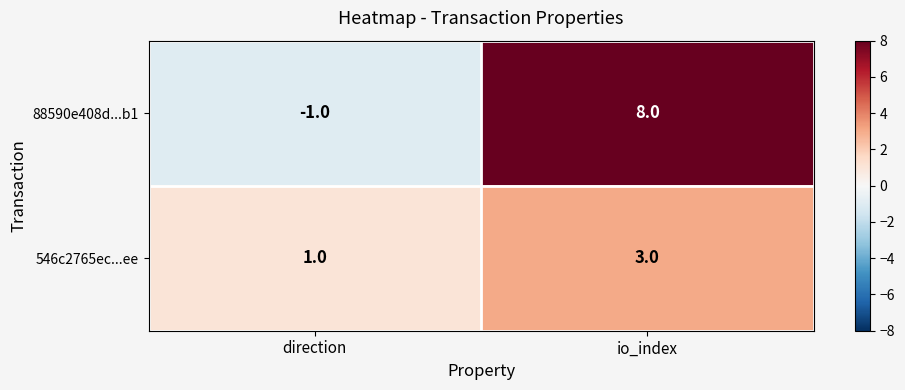

Reading left to right, list all the values displayed in this chart.

88590e408d...b1: -1	8
546c2765ec...ee: 1	3